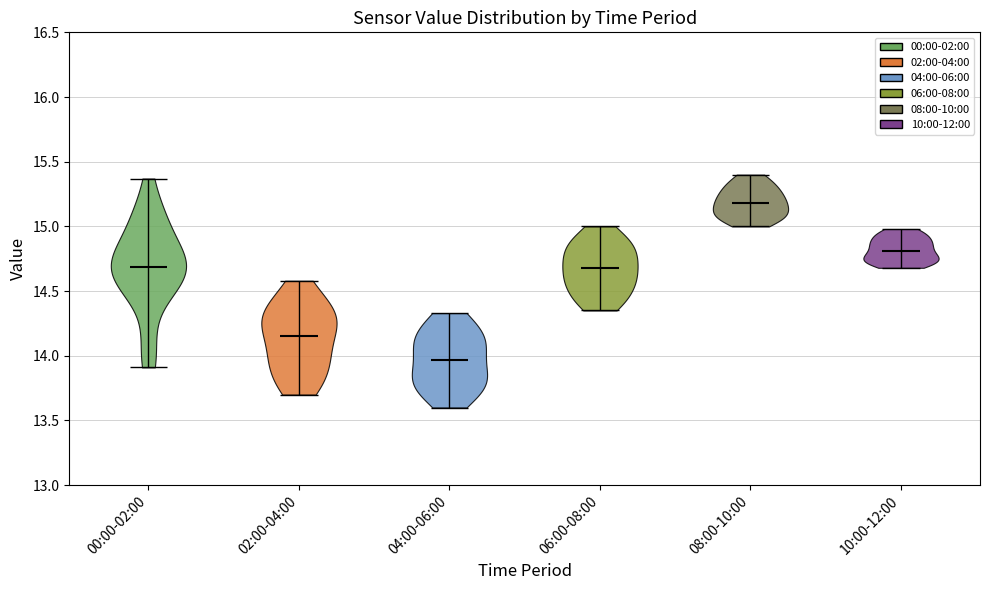

Where does the median line of the violin for 10:00-12:00 sit on the y-axis? The values are not printed on the chart, so give them approximately, as read against the axis.

14.80